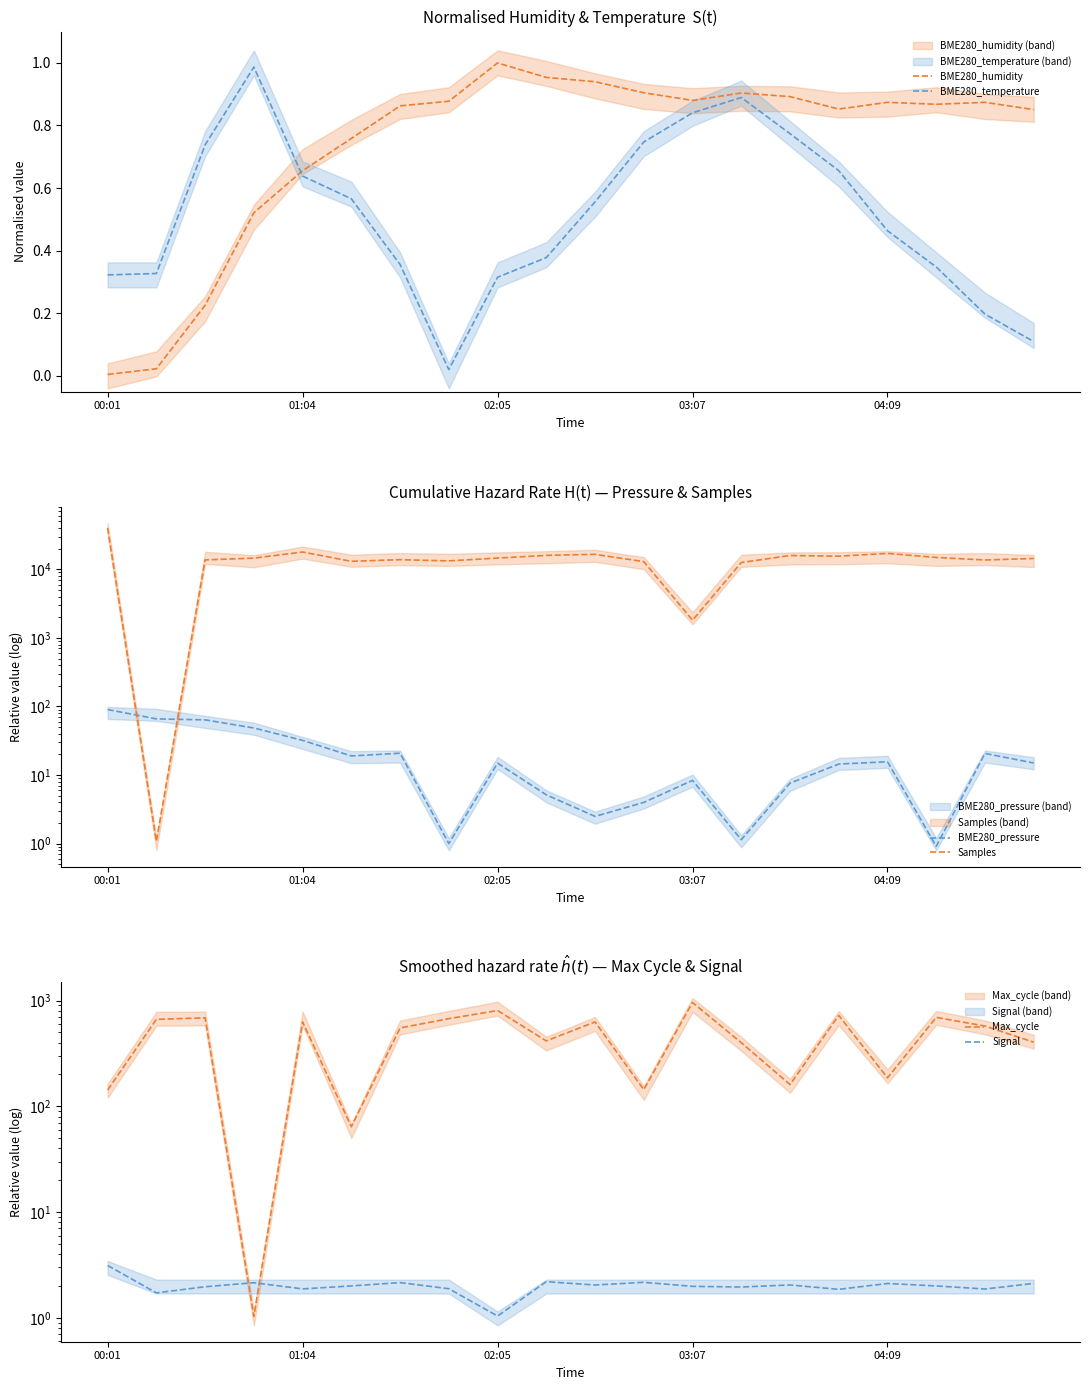

Which series has the largest total across all categories?

Samples